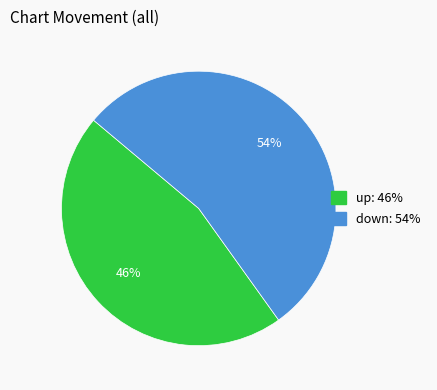

What is the ratio of the value at down to the value at up?

1.2